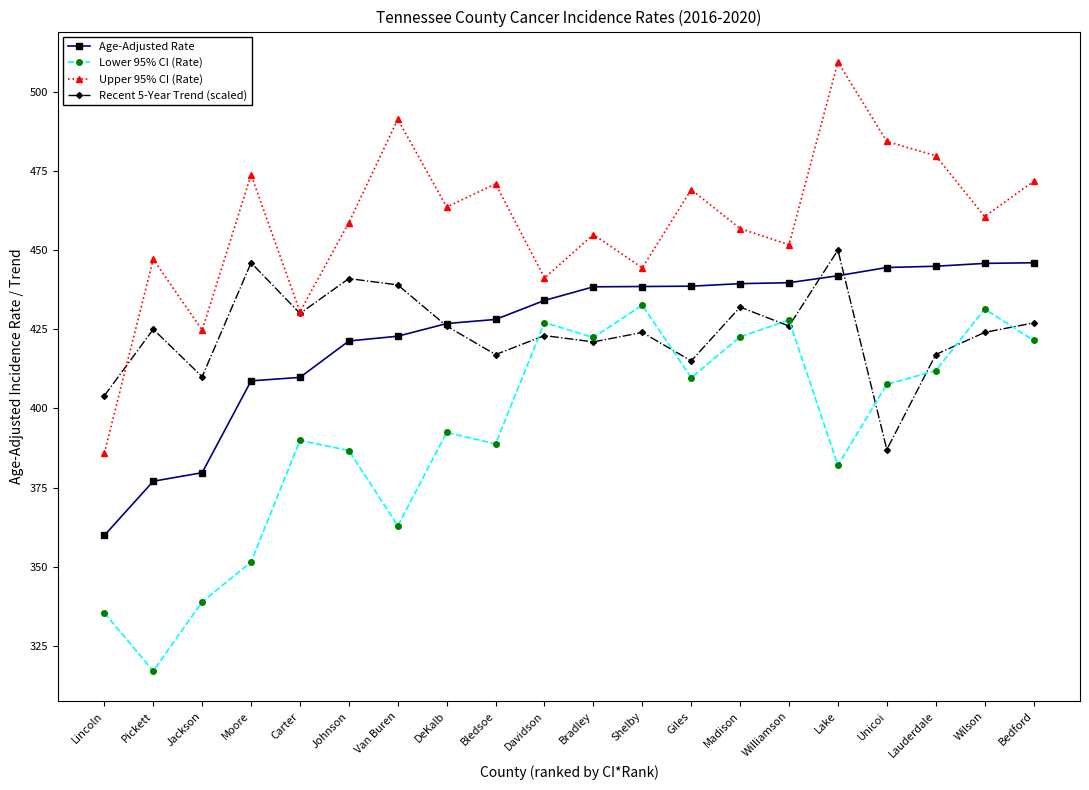

Read the Upper 95% CI (Rate) value at Jackson.

424.7